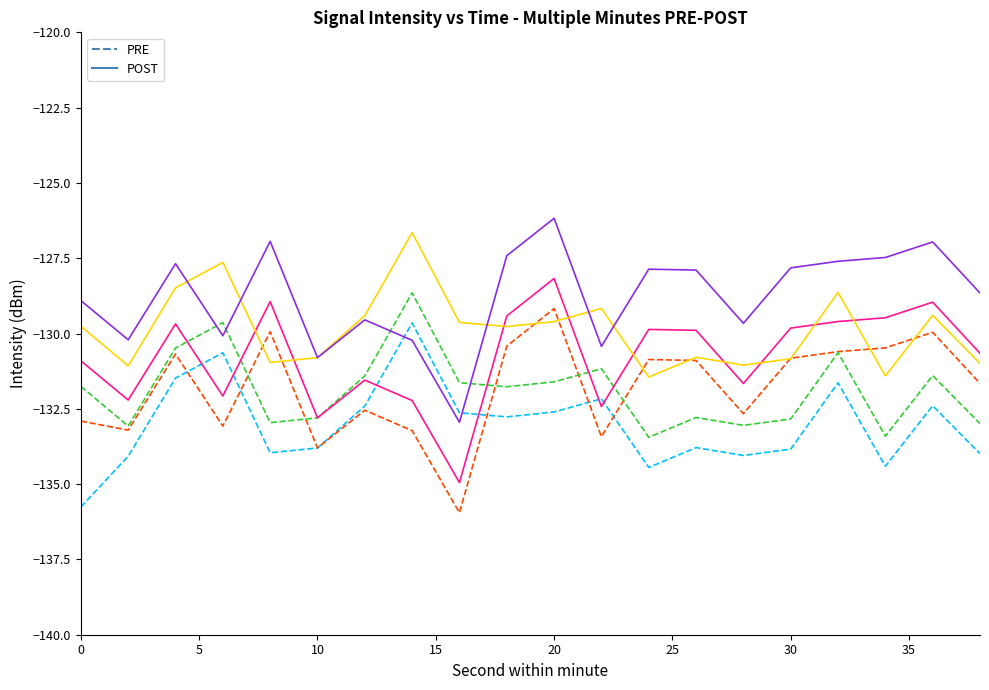

What is the smallest value displayed?

-135.9